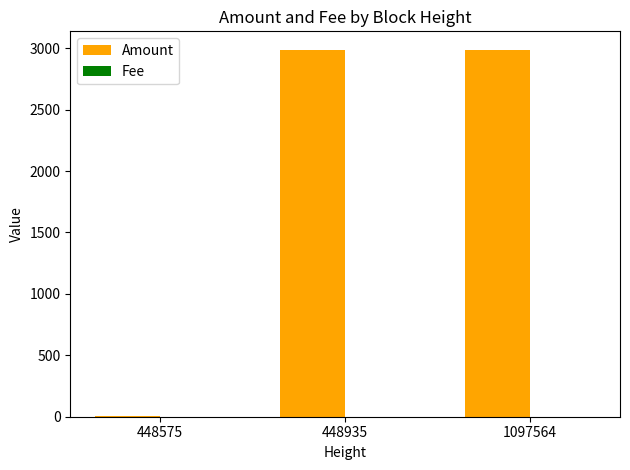

The value of Amount at 448935 is 2986.2. True or false?

True